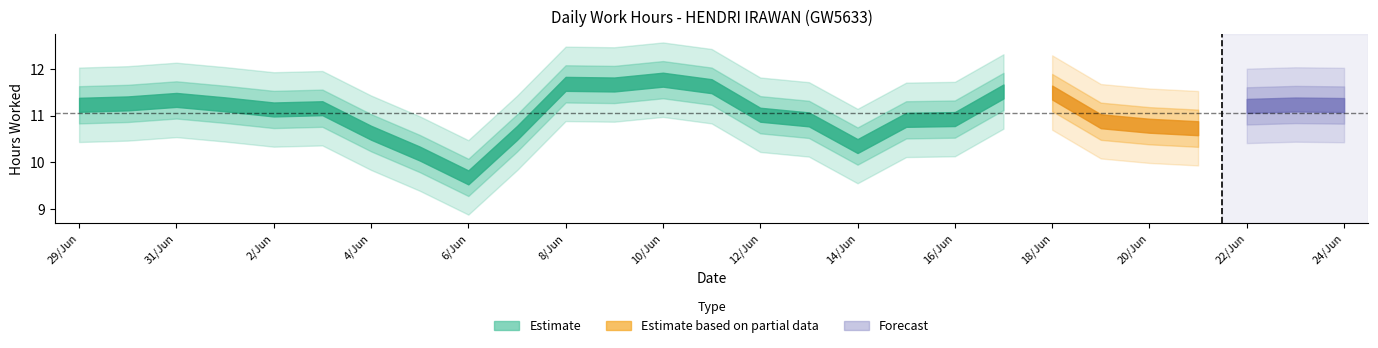

What position from the right is 3?

22